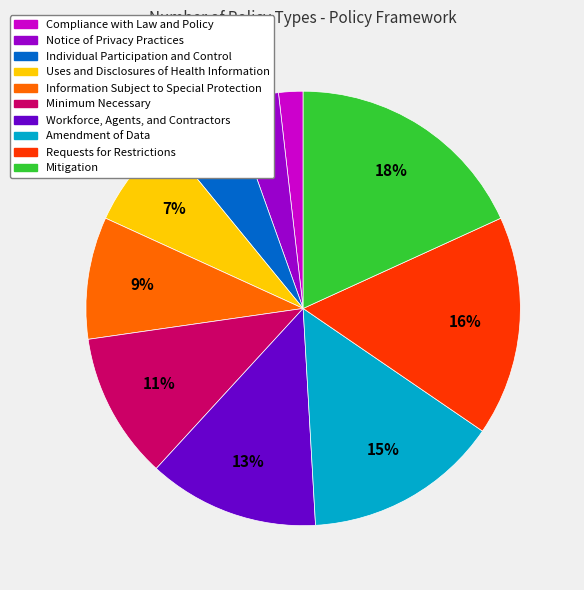

Between Compliance with Law and Policy and Information Subject to Special Protection, which is larger?

Information Subject to Special Protection